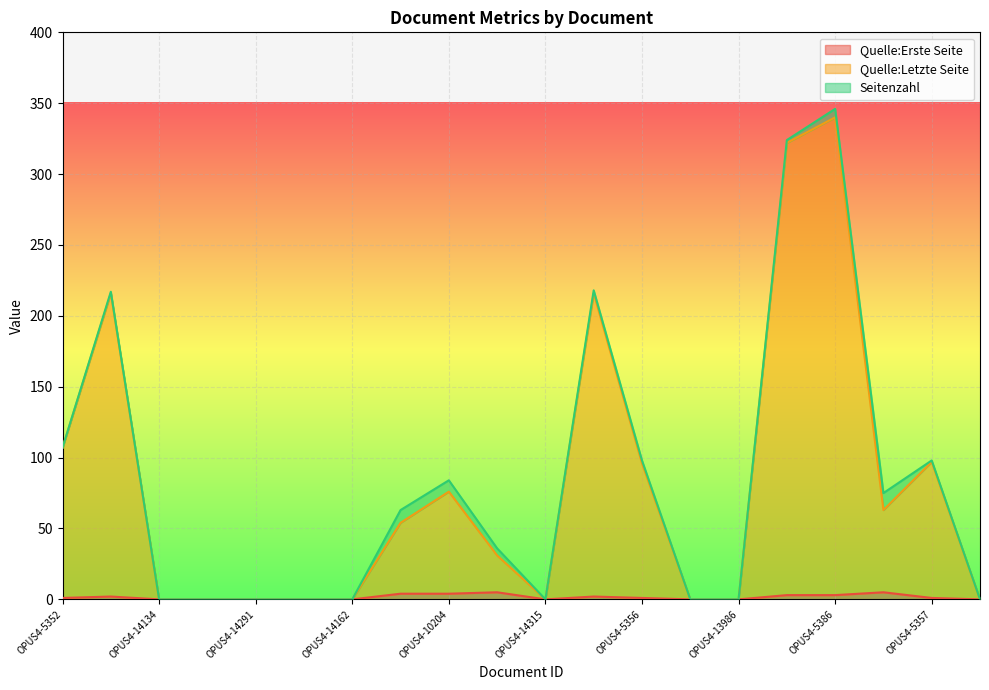

Which series has the largest range (max minus min)?

Quelle:Letzte Seite